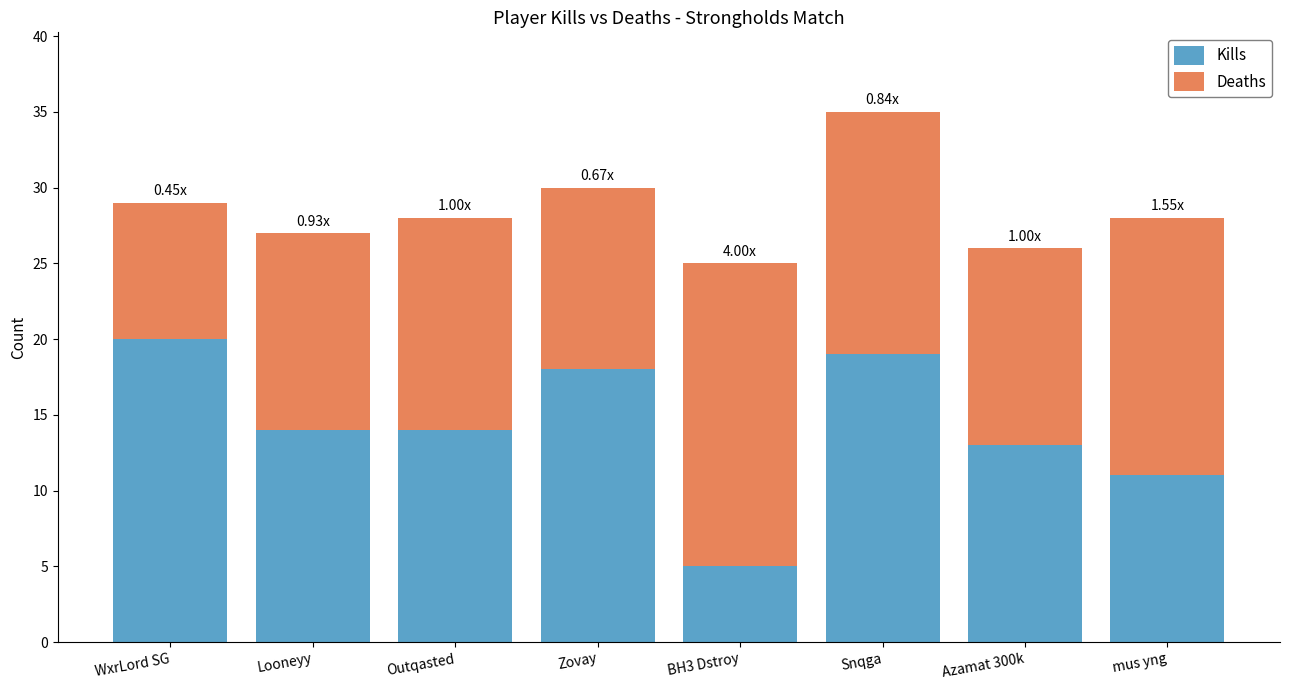

What is the total value across all series at BH3 Dstroy?

25